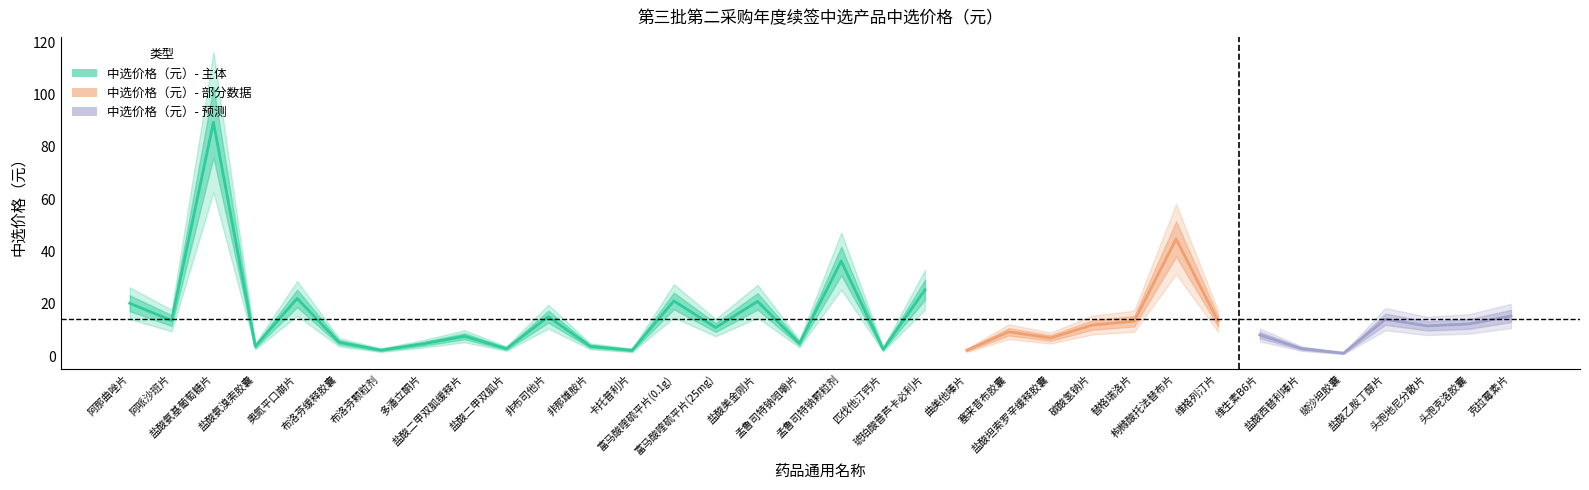

How many categories are shown in the chart?

34